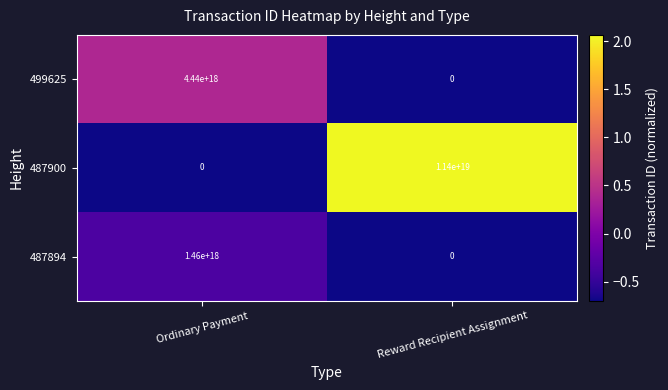

Which series has the largest total across all categories?

487900